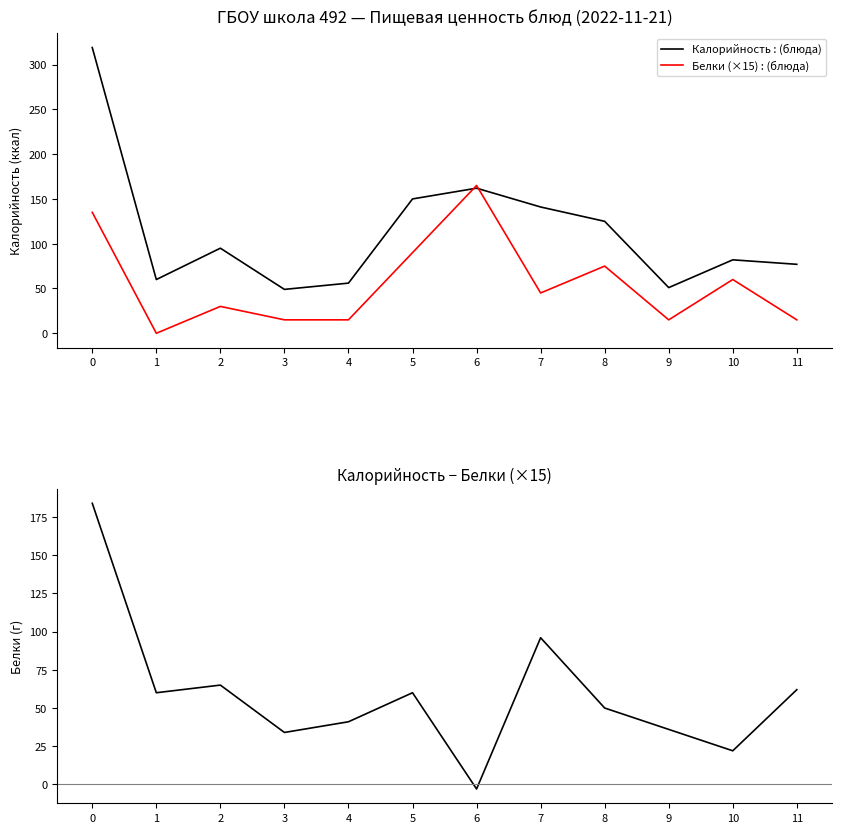

In Калорийность, how many points are lower than both neighbors (excluding endpoints)?

3